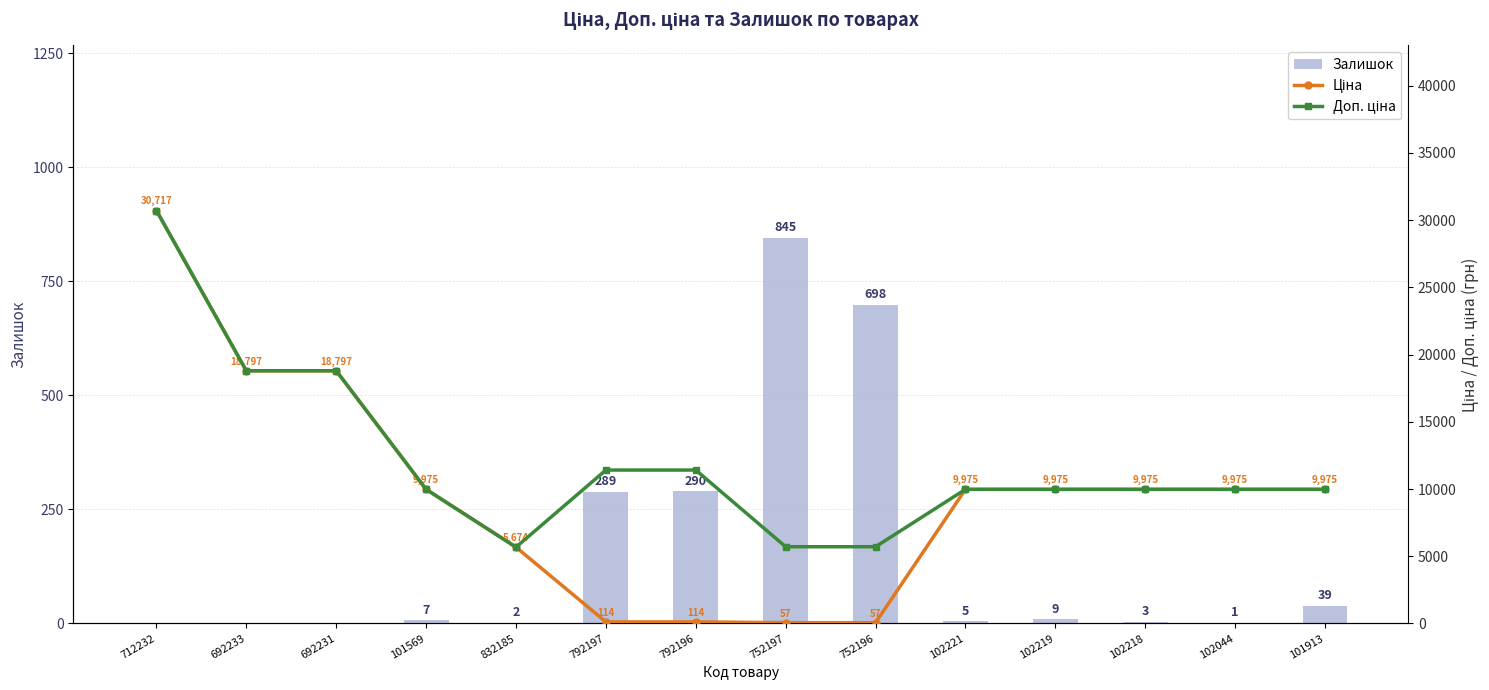

How many groups of bars are there?

14